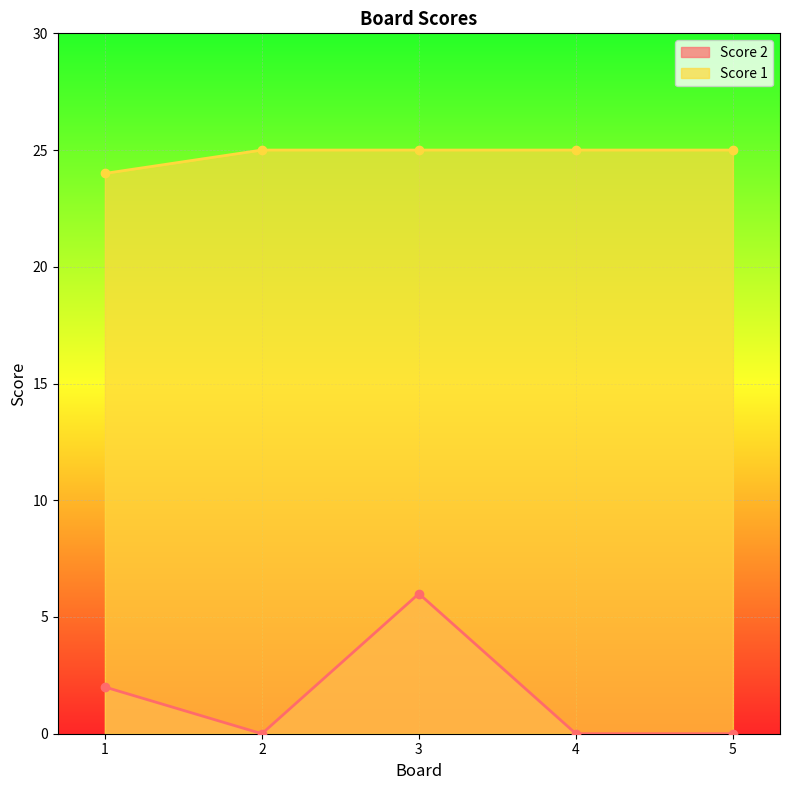

Is it true that Score 1 equals 25 at 3?

True